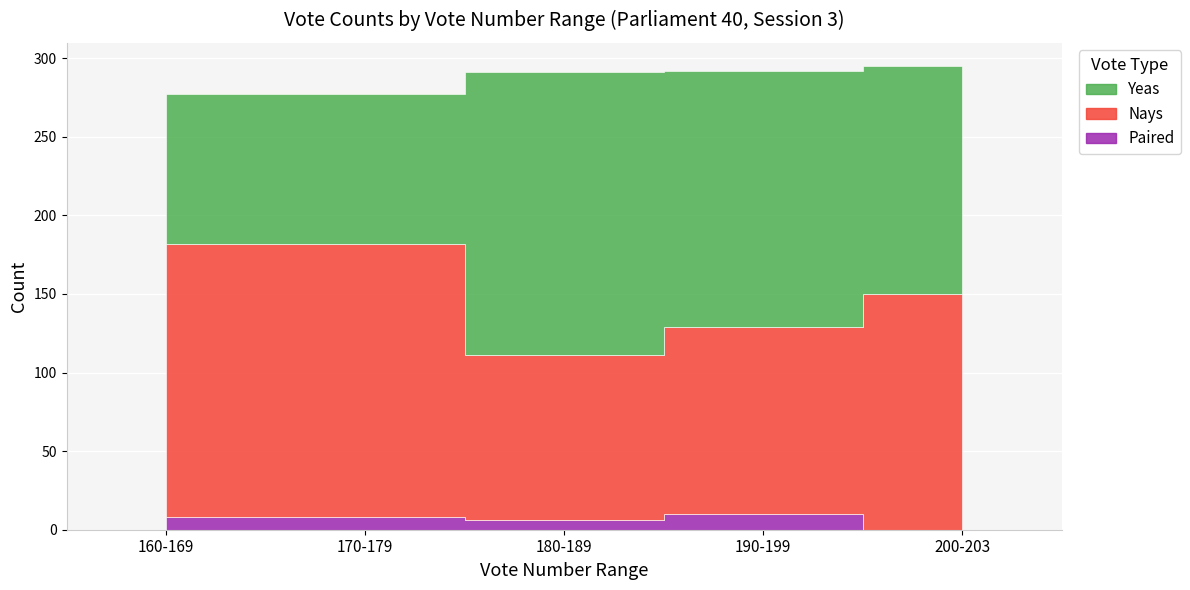

Which series changed the most between 180-189 and 190-199?

Yeas